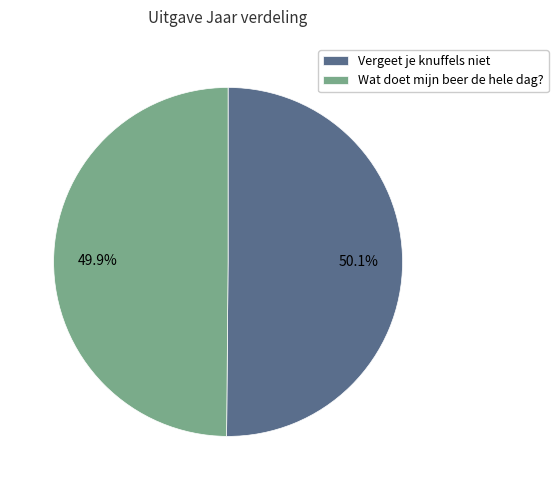

Does any single category account for the majority?

Yes